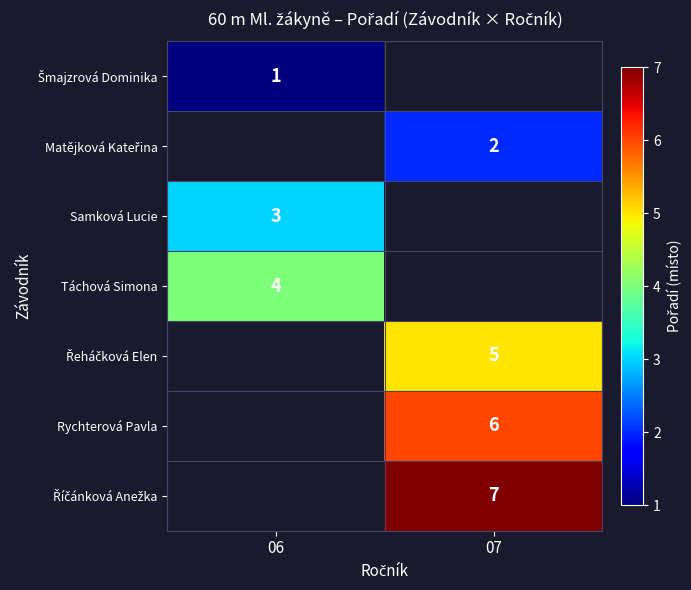

True or false: Rychterová Pavla has a value of 9 at 07.

False